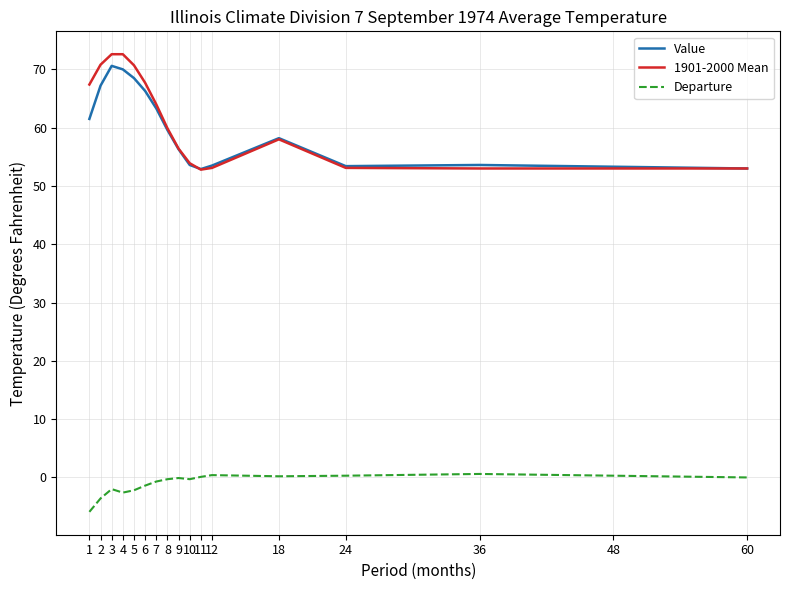

At 7, list the series in order from largest to smallest.

1901-2000 Mean, Value, Departure